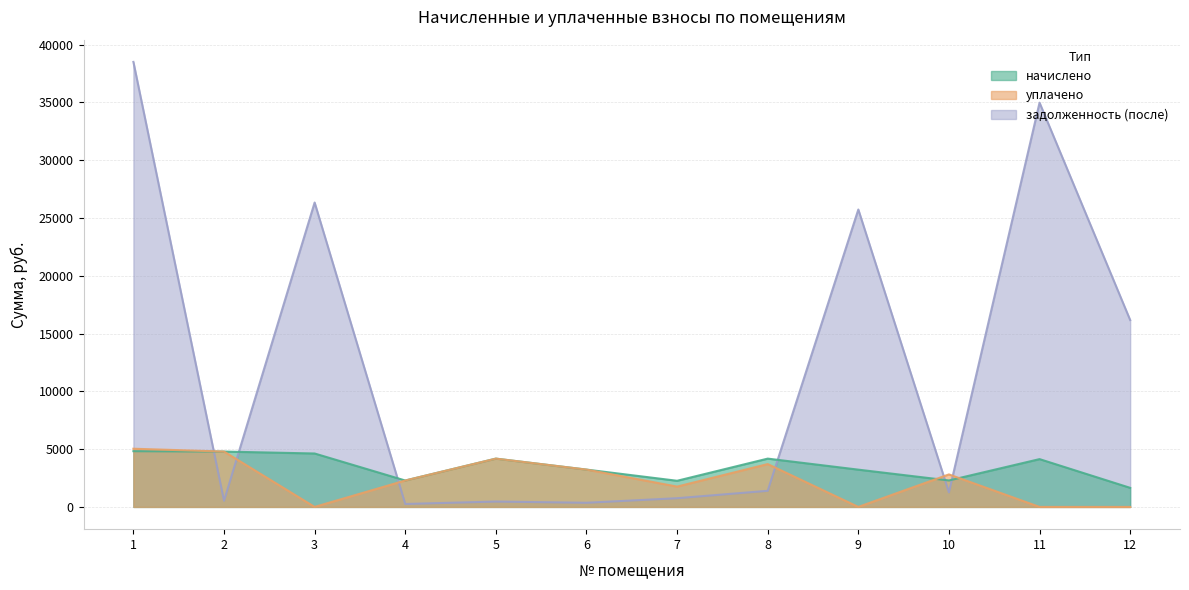

How many times do задолженность (после) and уплачено cross each other?

6